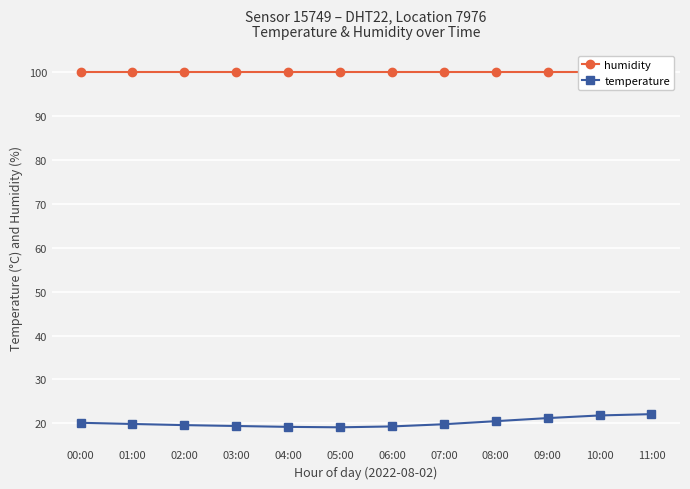

Is this an area chart (filled region under the line)?

No